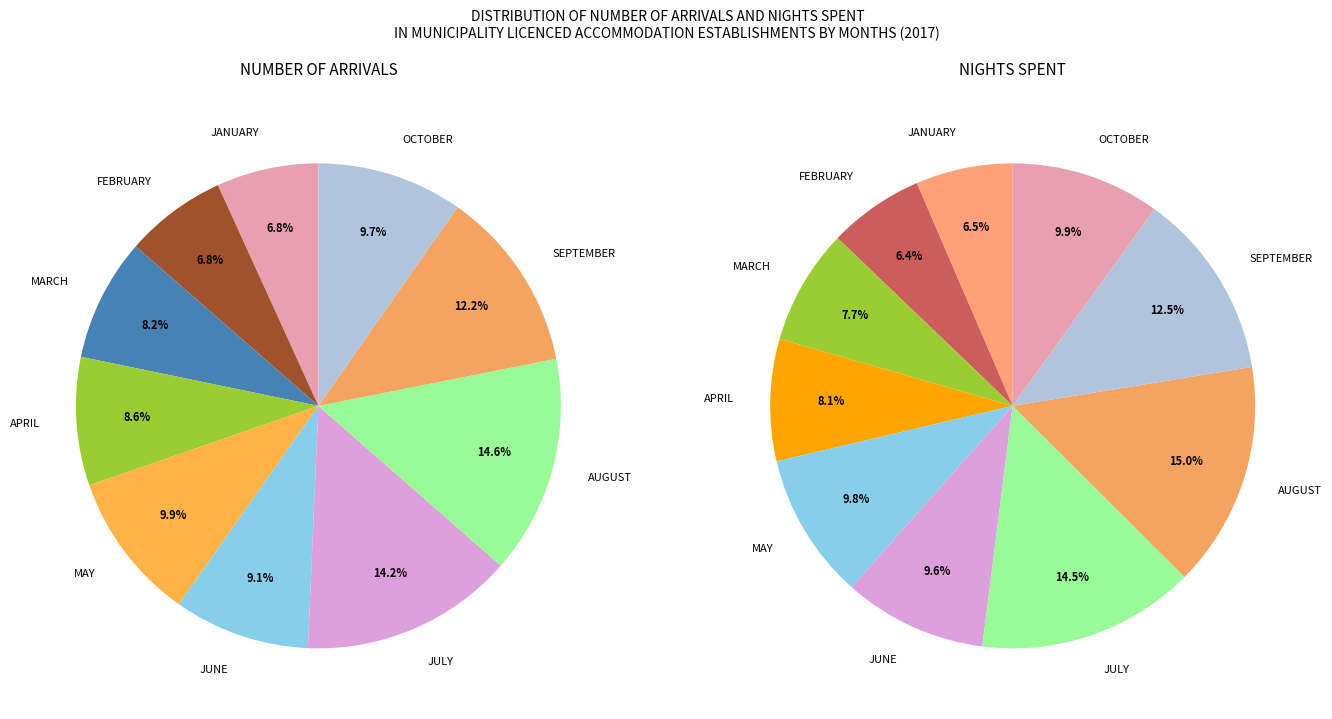

Which series changed the most between FEBRUARY and MARCH?

NIGHTS SPENT